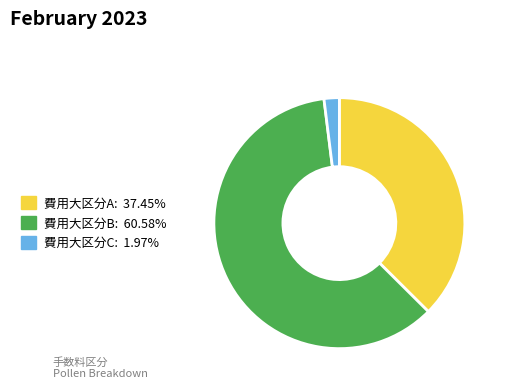

Does any single category account for the majority?

Yes